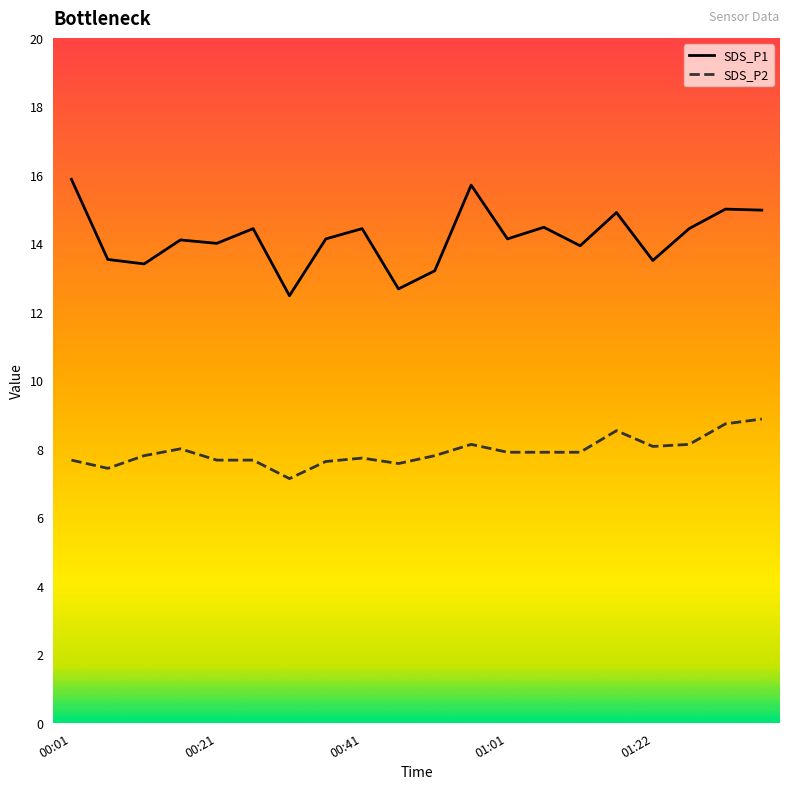

True or false: SDS_P1 and SDS_P2 cross at least once.

False